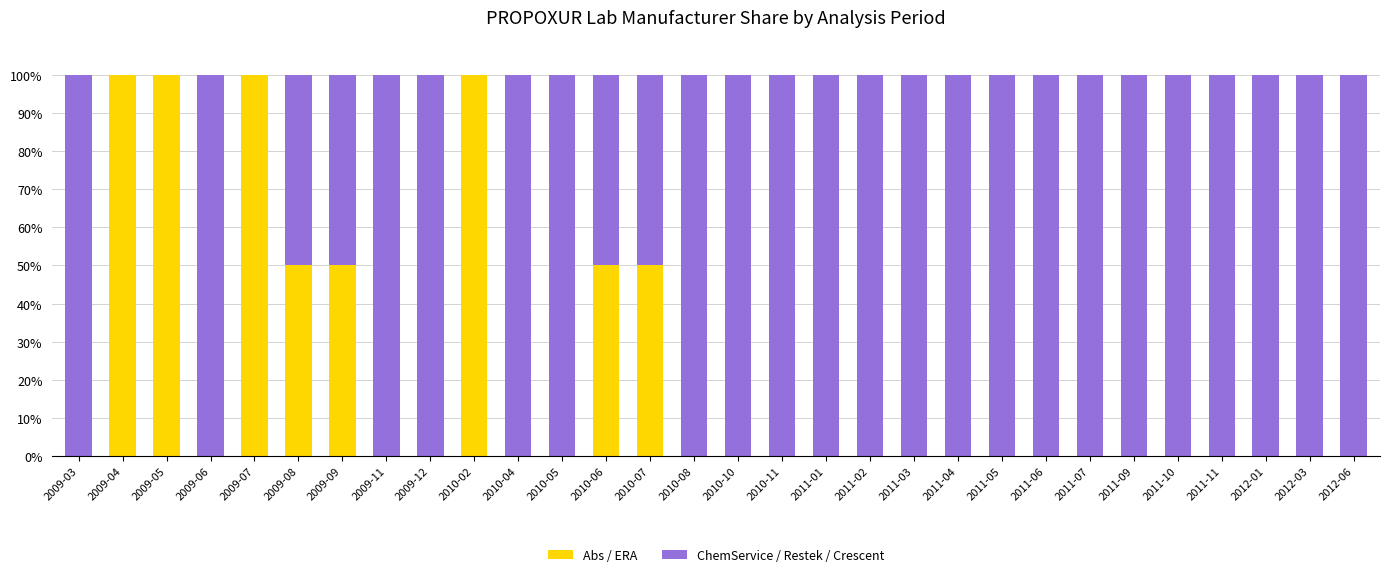

Are the bars horizontal?

No